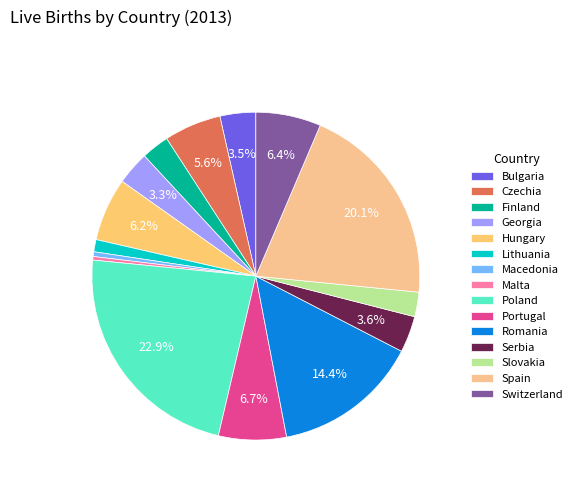

Which slice is the largest?

Poland